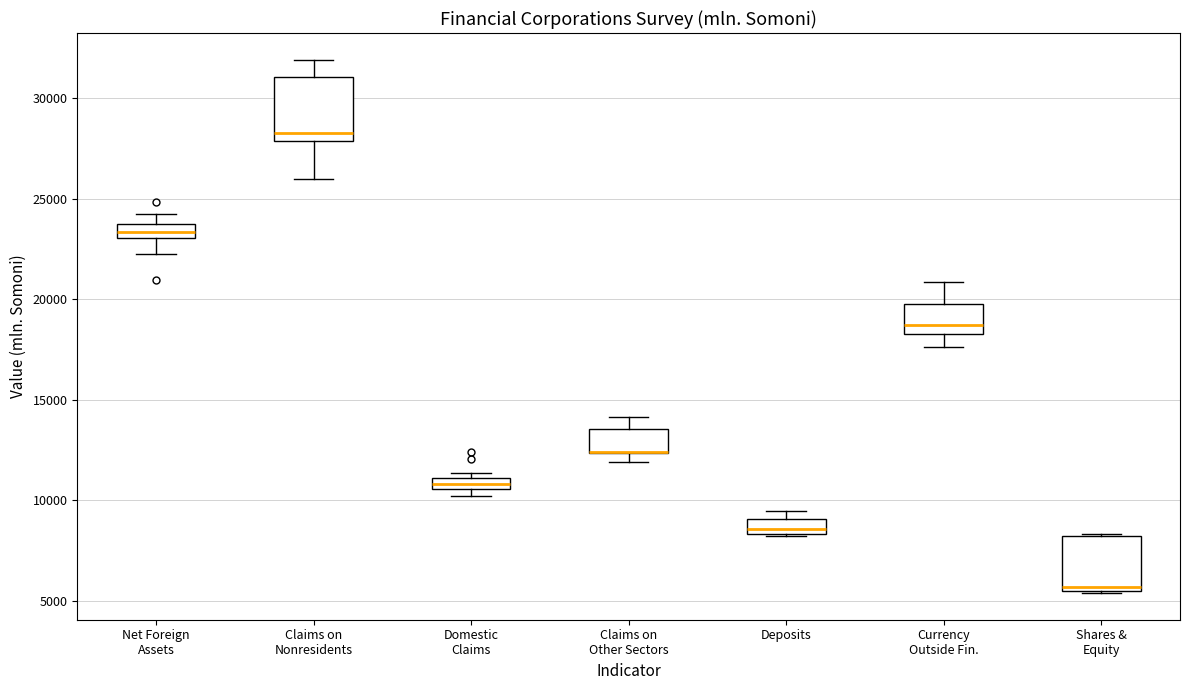

Where does the upper whisker of the box for Claims on Nonresidents end on the y-axis? The values are not printed on the chart, so give them approximately, as read against the axis.

32000